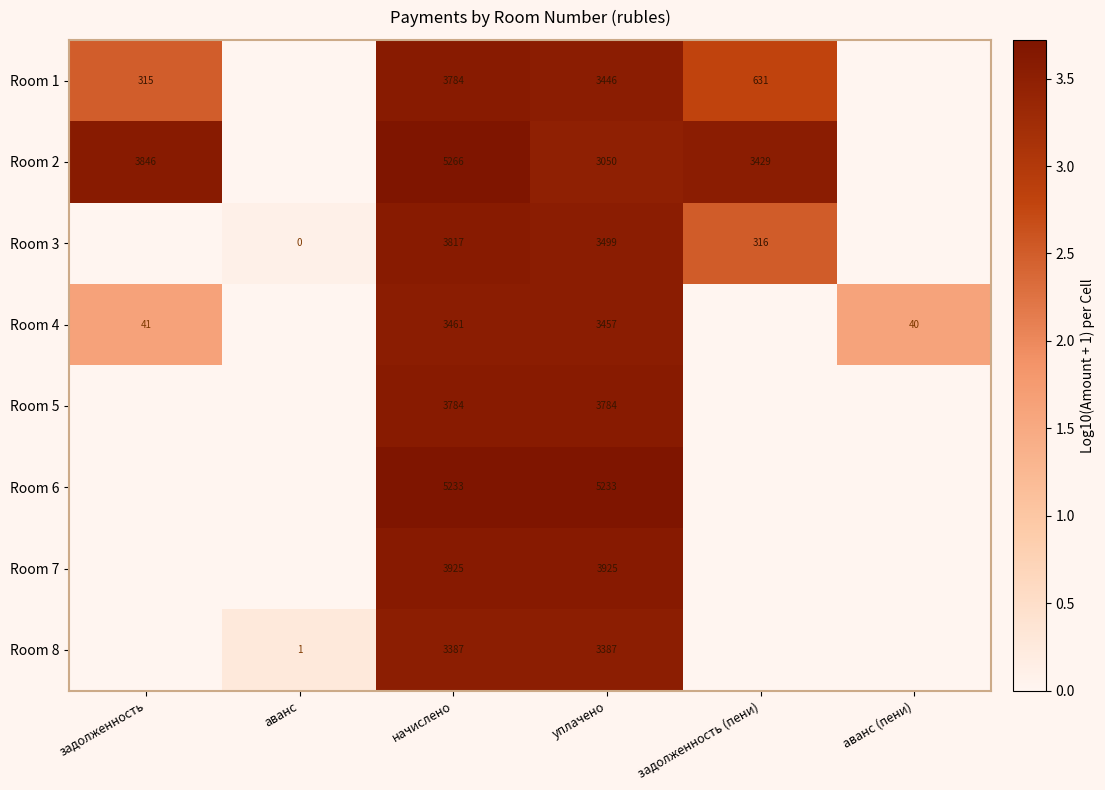

The value of Room 2 at задолженность (пени) is 1132. True or false?

False